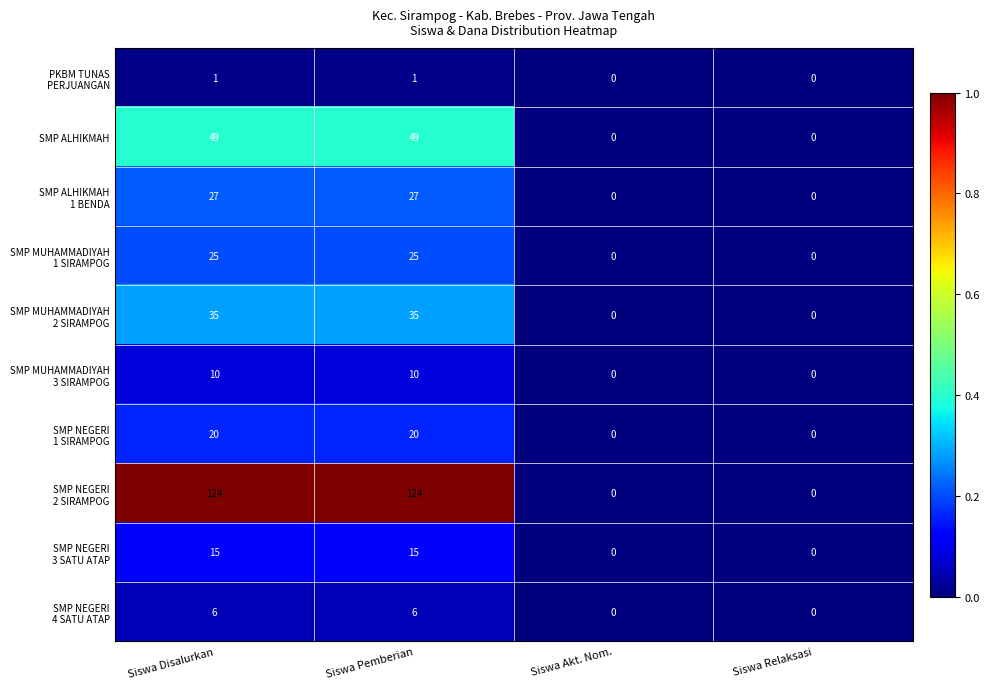

Is it true that SMP ALHIKMAH equals -21 at Siswa Relaksasi?

False